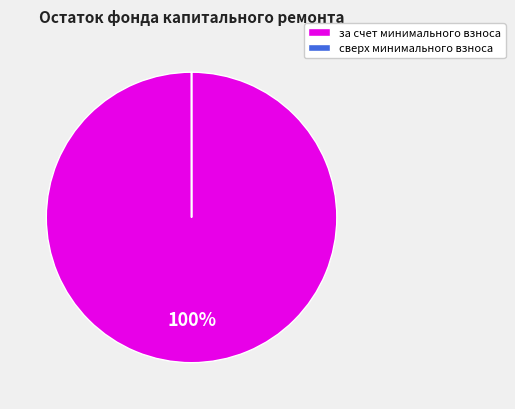

To the nearest percent, what is the difference between the largest and smallest slice percentages?

100%